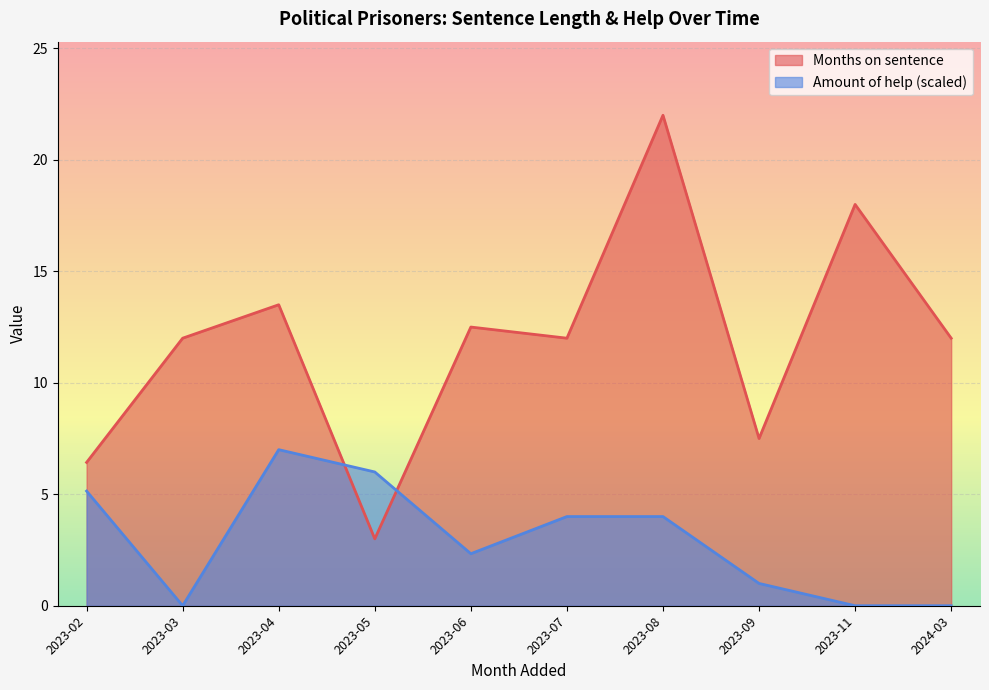

What is the difference between the maximum and minimum values in the Amount of help (scaled) series?

7.0